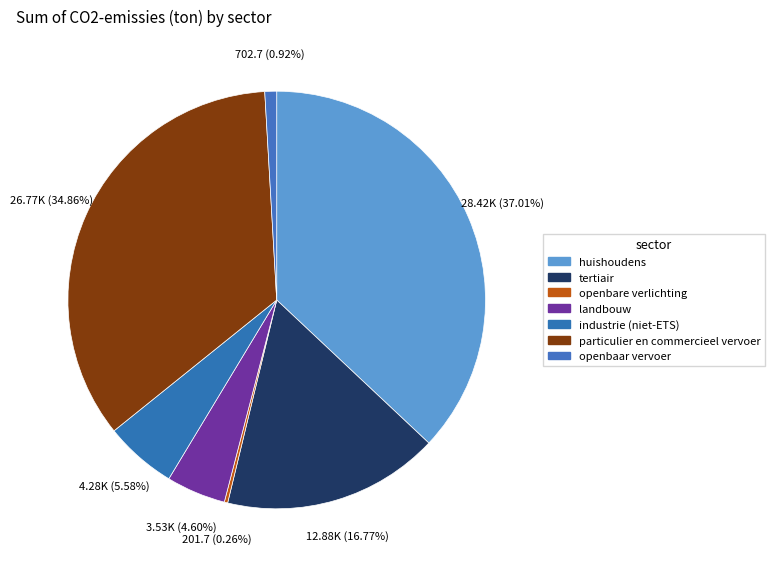

How many slices are in this pie chart?

7